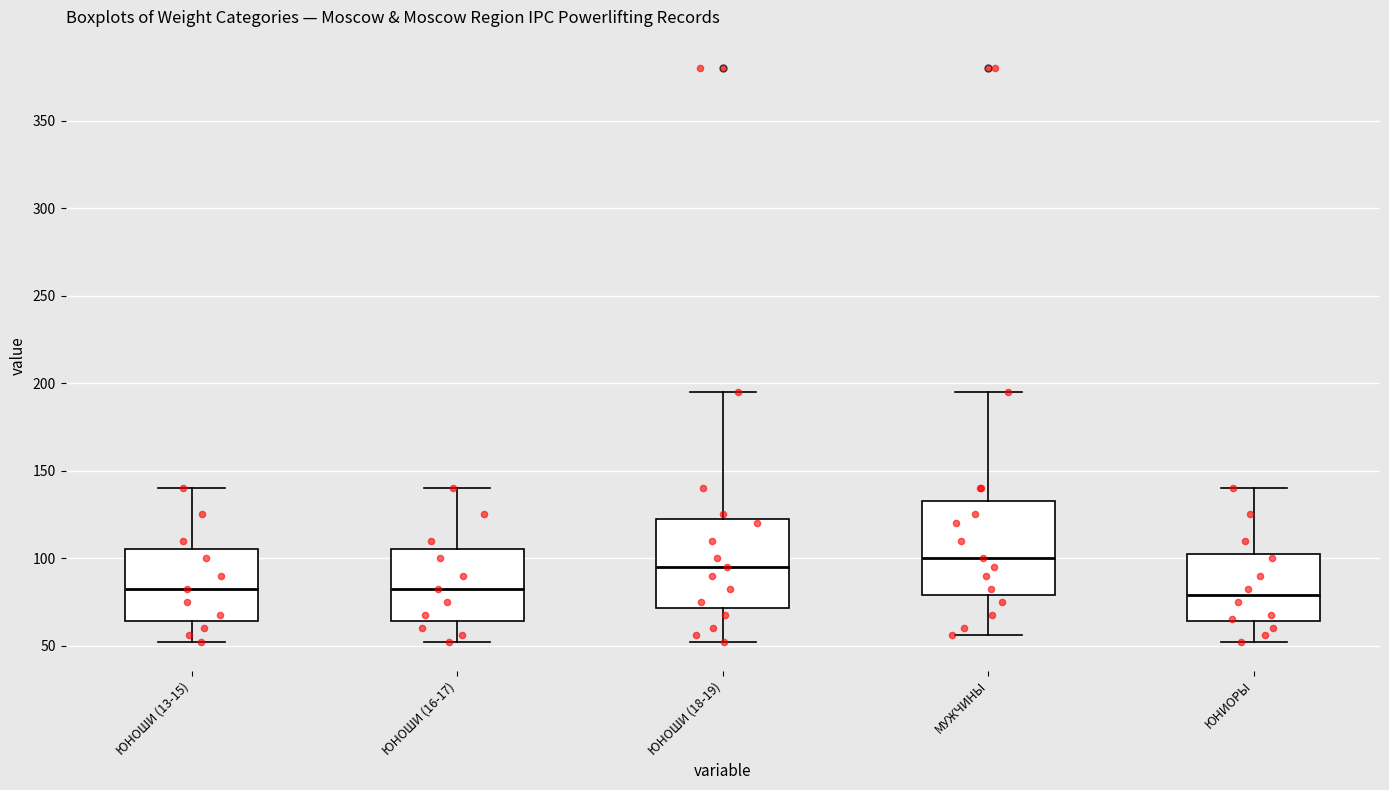

Reading left to right, transcribe this box plot: for each box, give where its median line is, the range the box spans, and where its two whiskers end, as read against the y-axis. The values are not printed on the chart, so give them approximately, as read against the axis.

ЮНОШИ (13-15): median 85, box 65 to 105, whiskers 50 to 140
ЮНОШИ (16-17): median 85, box 65 to 105, whiskers 50 to 140
ЮНОШИ (18-19): median 95, box 70 to 125, whiskers 50 to 195
МУЖЧИНЫ: median 100, box 80 to 135, whiskers 55 to 195
ЮНИОРЫ: median 80, box 65 to 105, whiskers 50 to 140